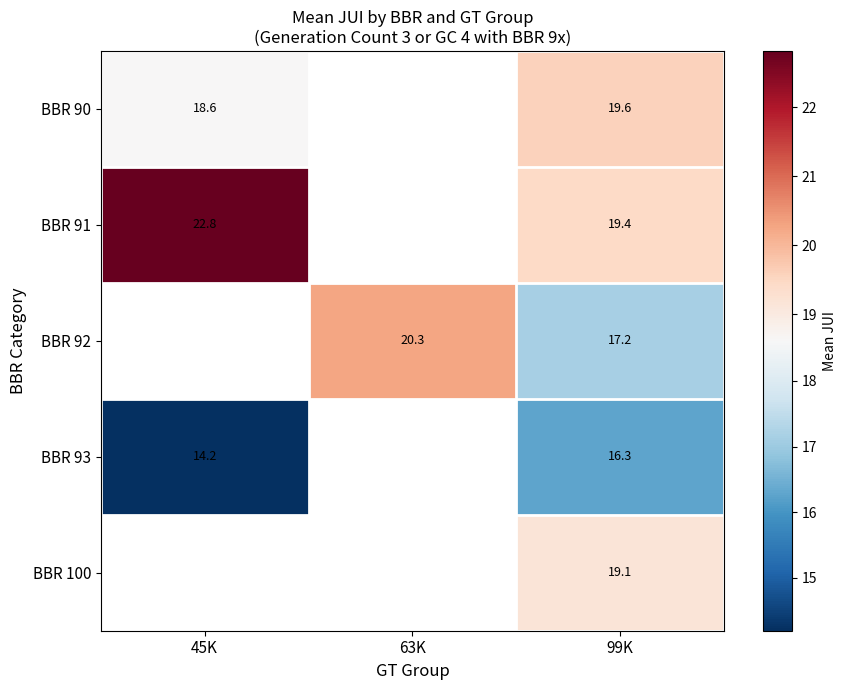

How many distinct data groups are displayed?

5